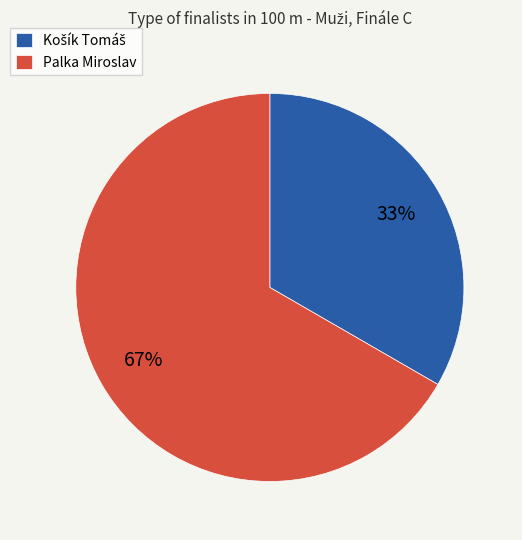

To the nearest percent, what is the average slice percentage?

50%